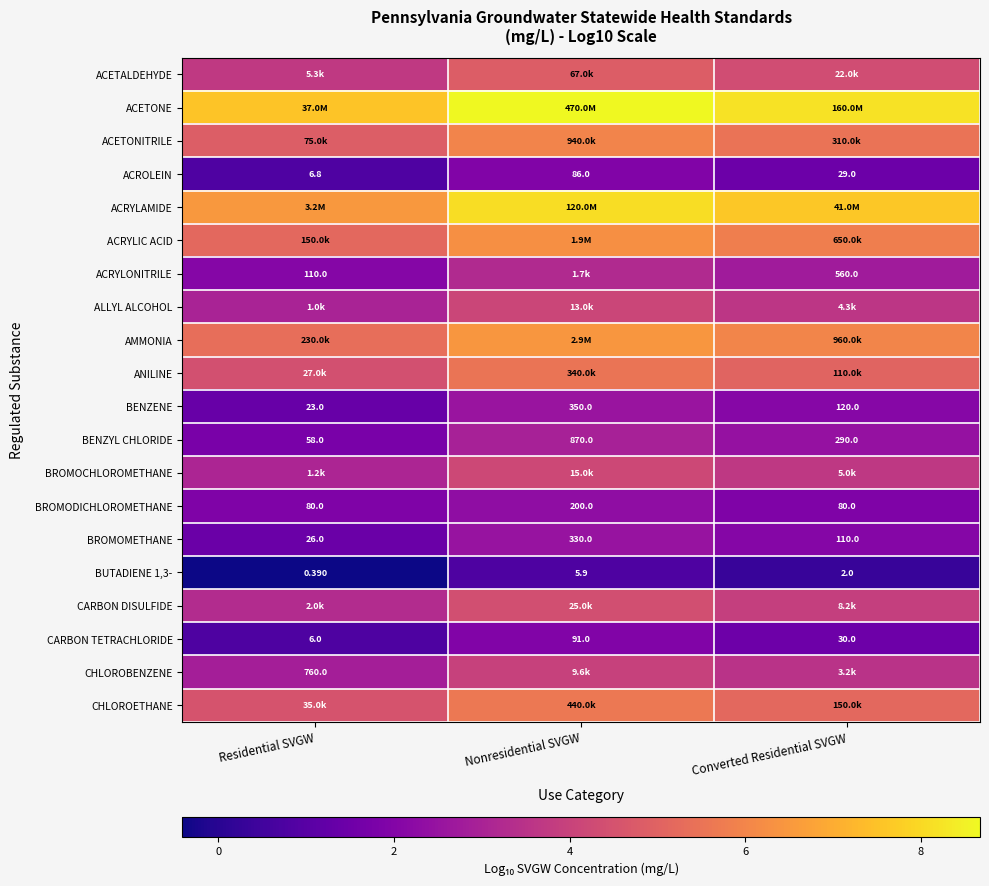

At which label is BENZYL CHLORIDE closest to 464?

Converted Residential SVGW